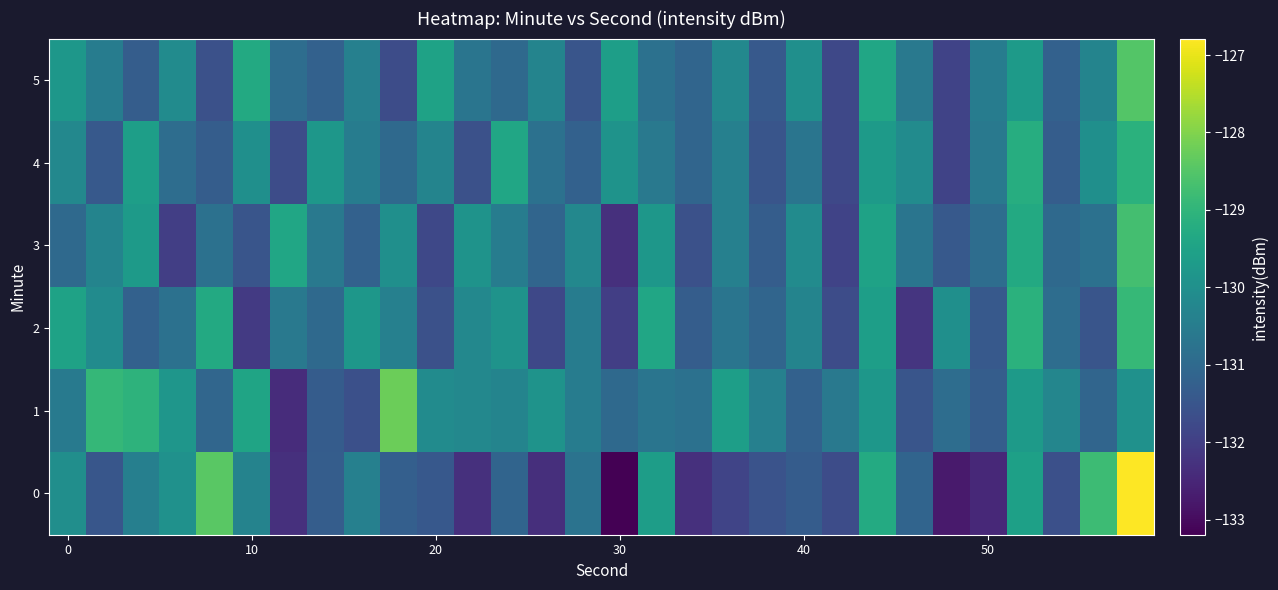

What is the maximum value shown in the chart?

-126.8